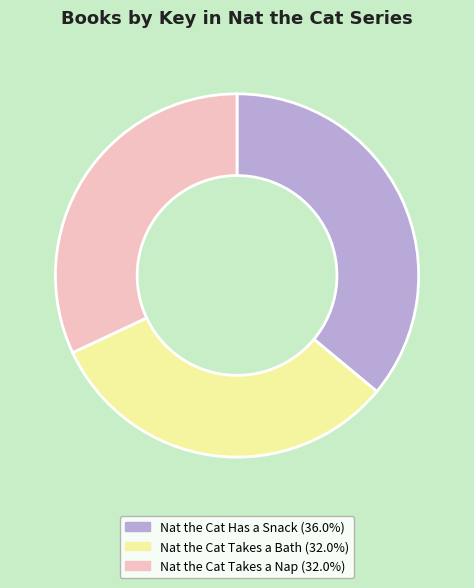

What is the largest slice in the pie chart?

Nat the Cat Has a Snack